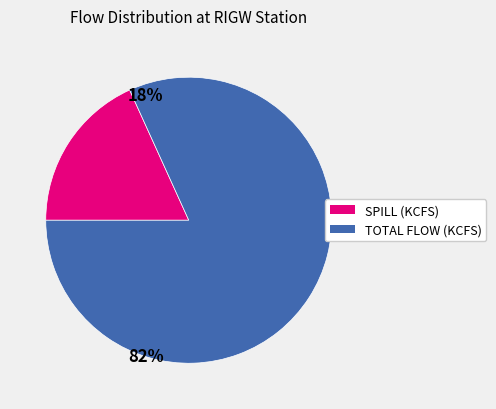

Which has a higher value, SPILL (KCFS) or TOTAL FLOW (KCFS)?

TOTAL FLOW (KCFS)